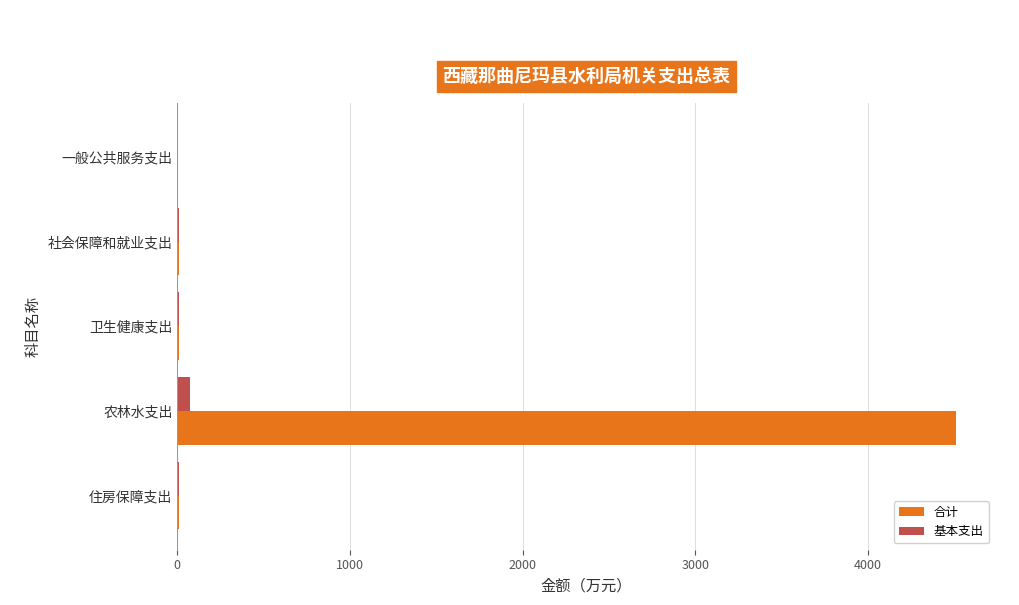

Which series has the largest total across all categories?

合计